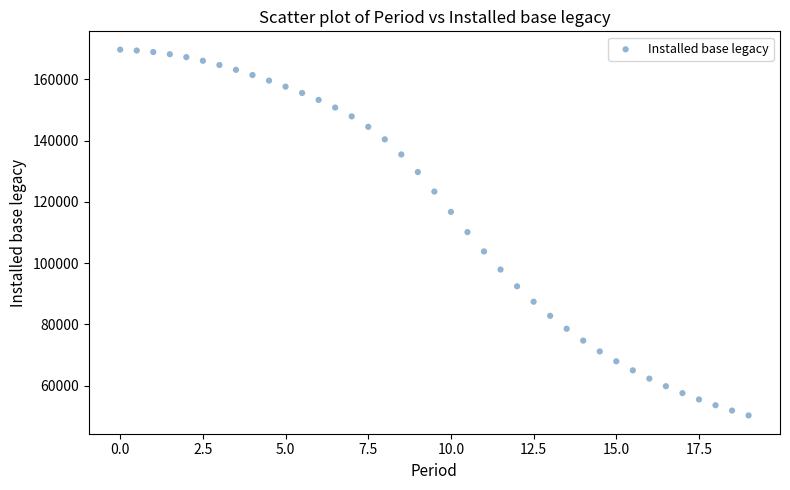

What is the range of Y values (max minus min)?

119335.5